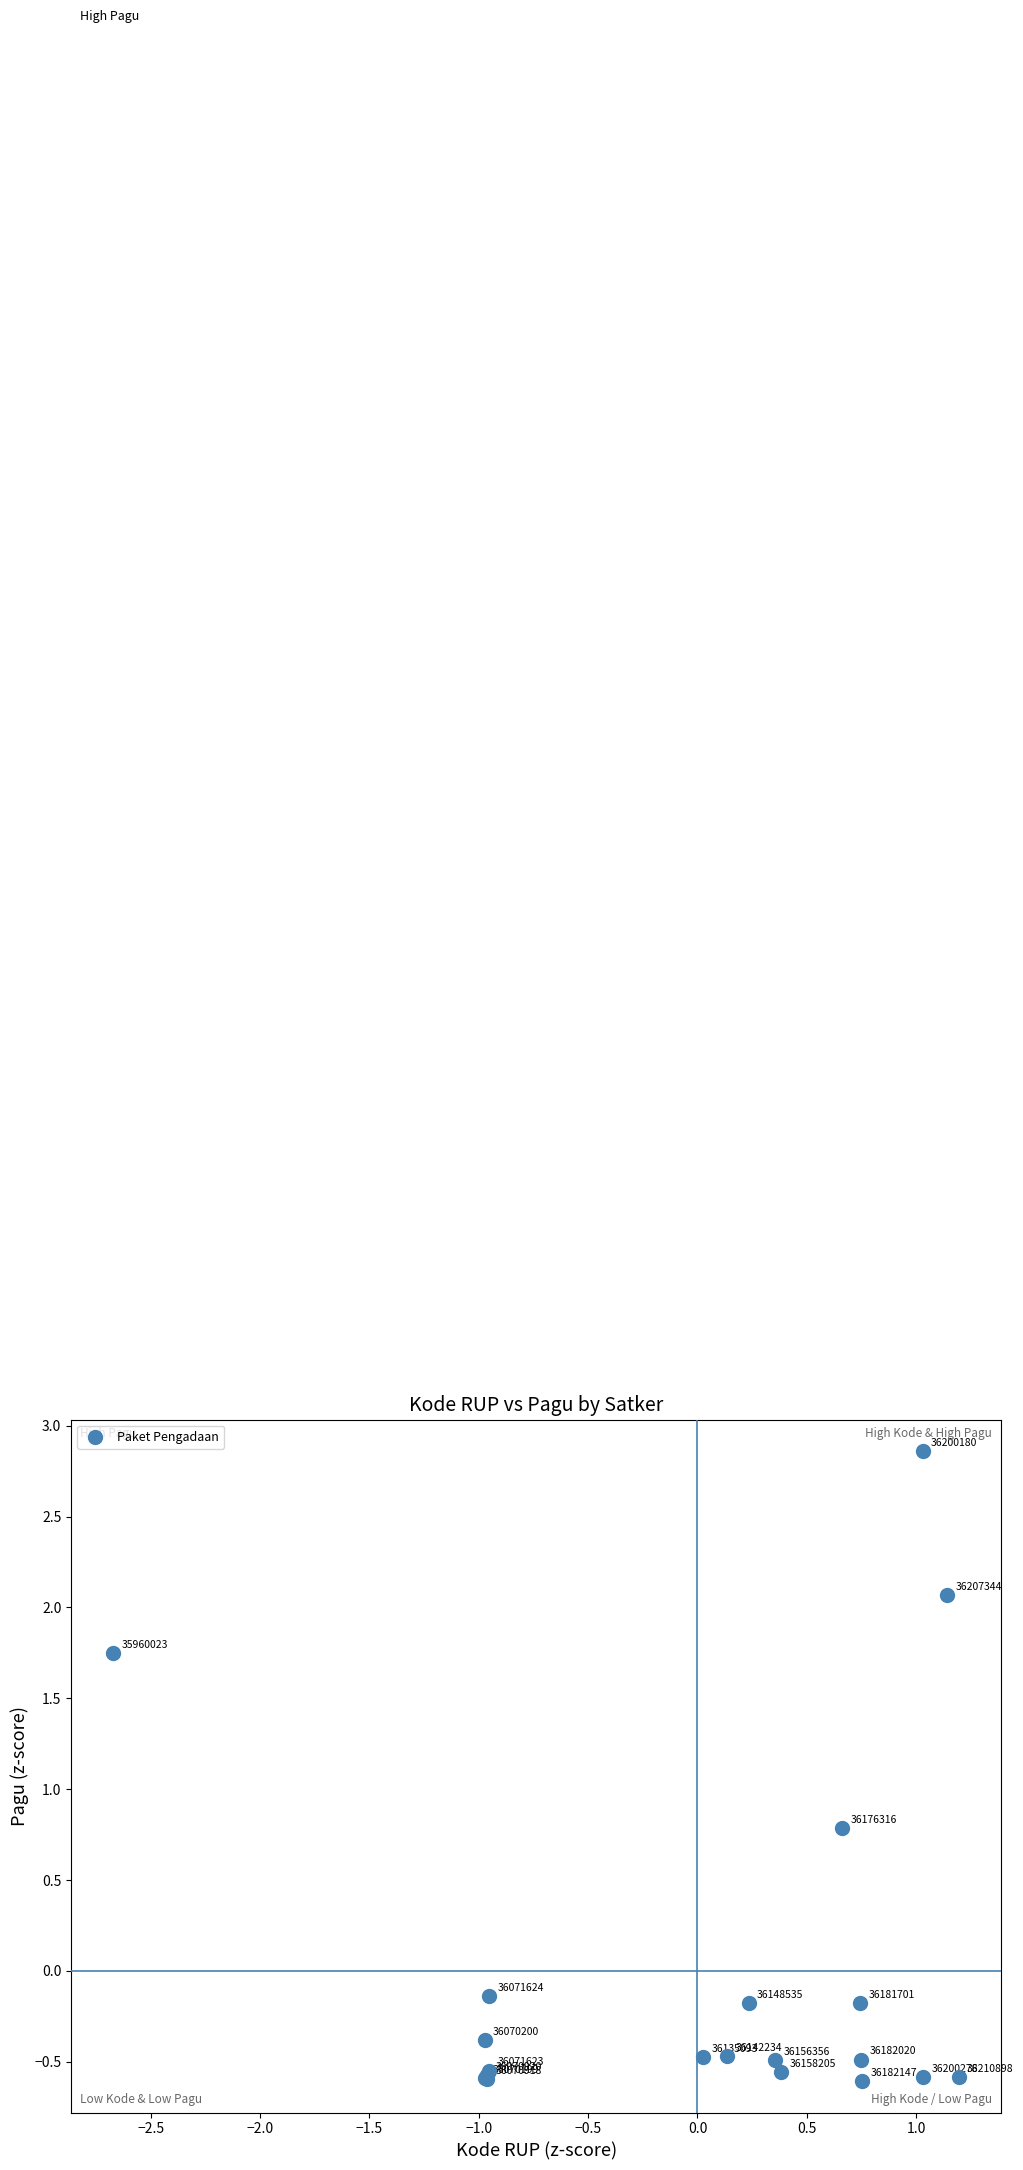

What Y value in the scatter plot is closest to 1?

0.8